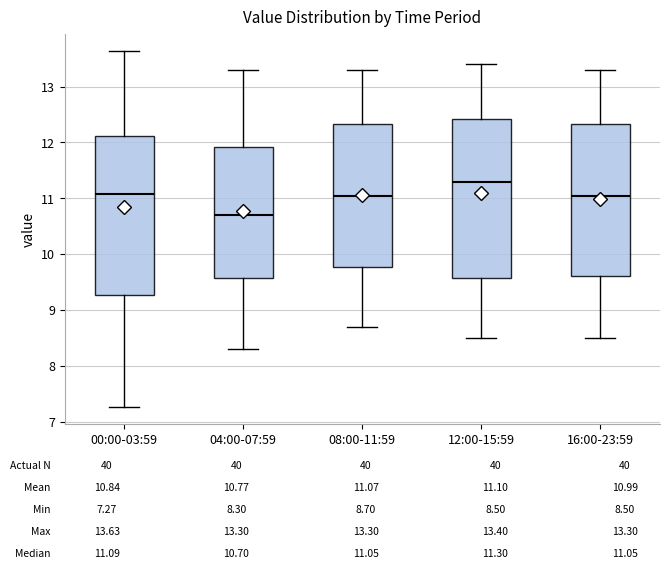

Reading left to right, read every box against the y-axis: the position of its median line, the range the box covers, and the ends of its whiskers. The values are not printed on the chart, so give them approximately, as read against the axis.

00:00-03:59: median 11.1, box 9.3 to 12.1, whiskers 7.3 to 13.6
04:00-07:59: median 10.7, box 9.6 to 11.9, whiskers 8.3 to 13.3
08:00-11:59: median 11.1, box 9.8 to 12.3, whiskers 8.7 to 13.3
12:00-15:59: median 11.3, box 9.6 to 12.4, whiskers 8.5 to 13.4
16:00-23:59: median 11.1, box 9.6 to 12.3, whiskers 8.5 to 13.3